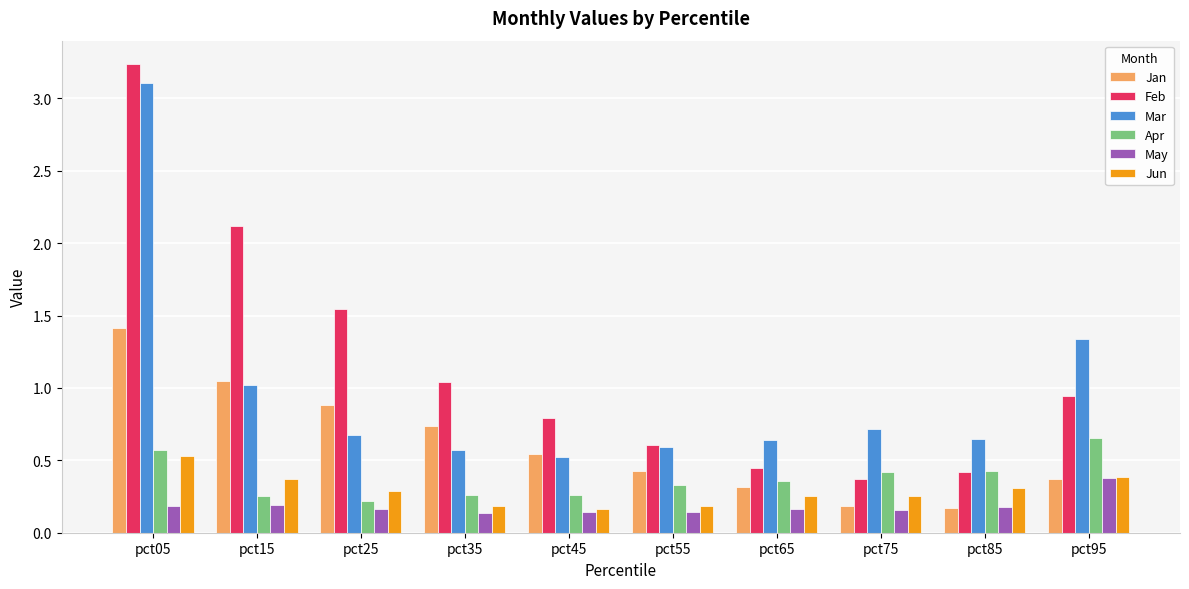

The value of Jun at pct65 is 0.4. True or false?

False